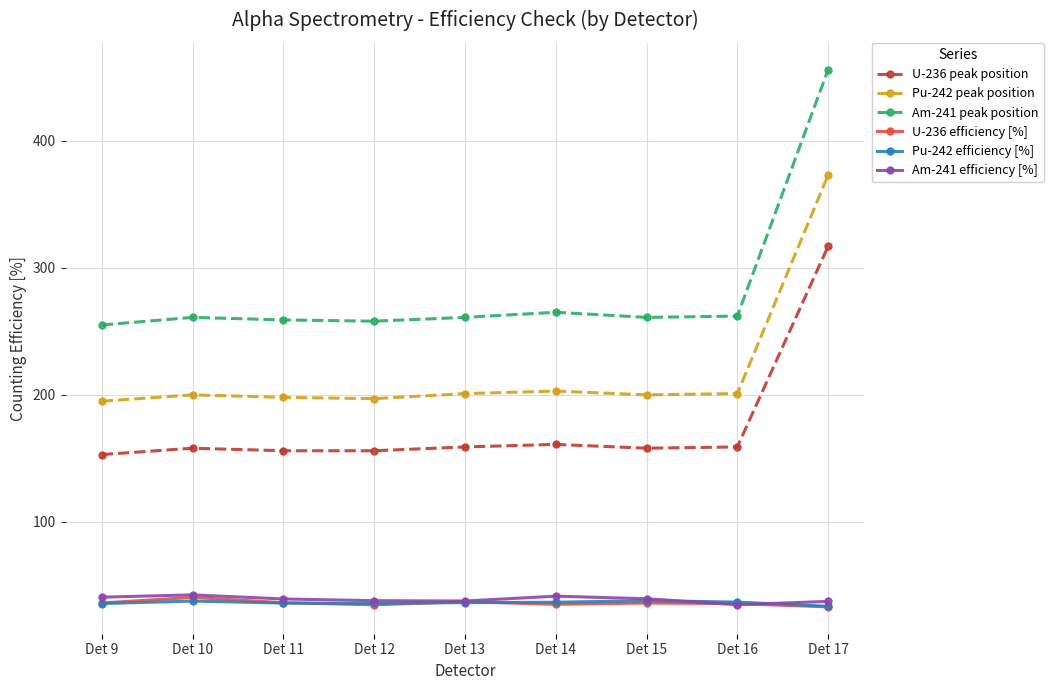

What is the difference between the maximum and second lowest values in the Pu-242 peak position series?

176.0